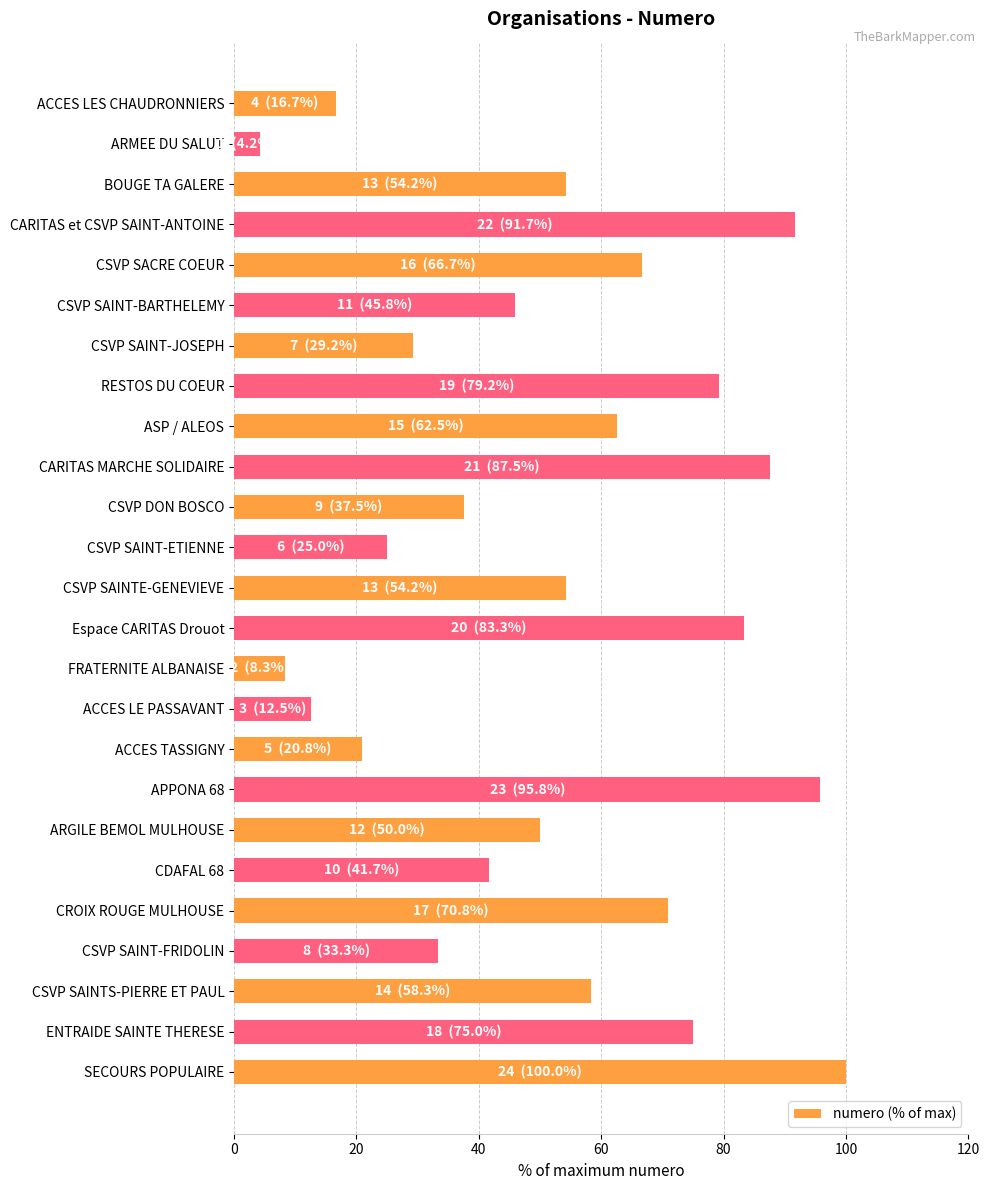

At which category does the chart reach its minimum across all series?

ARMEE DU SALUT